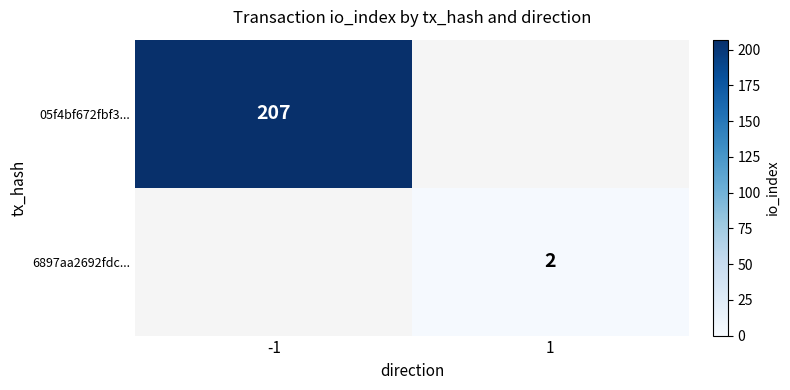

How many data points does each series have?

2